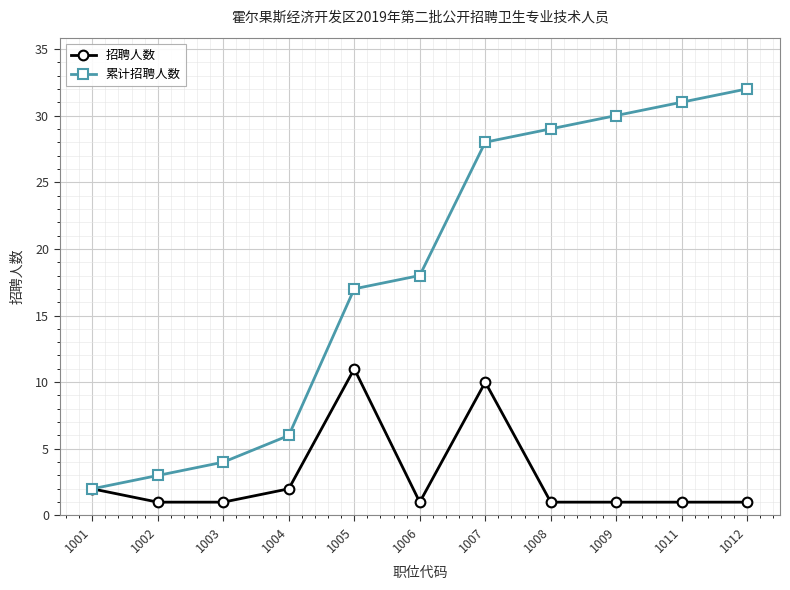

Does the chart display data point markers on the line(s)?

Yes